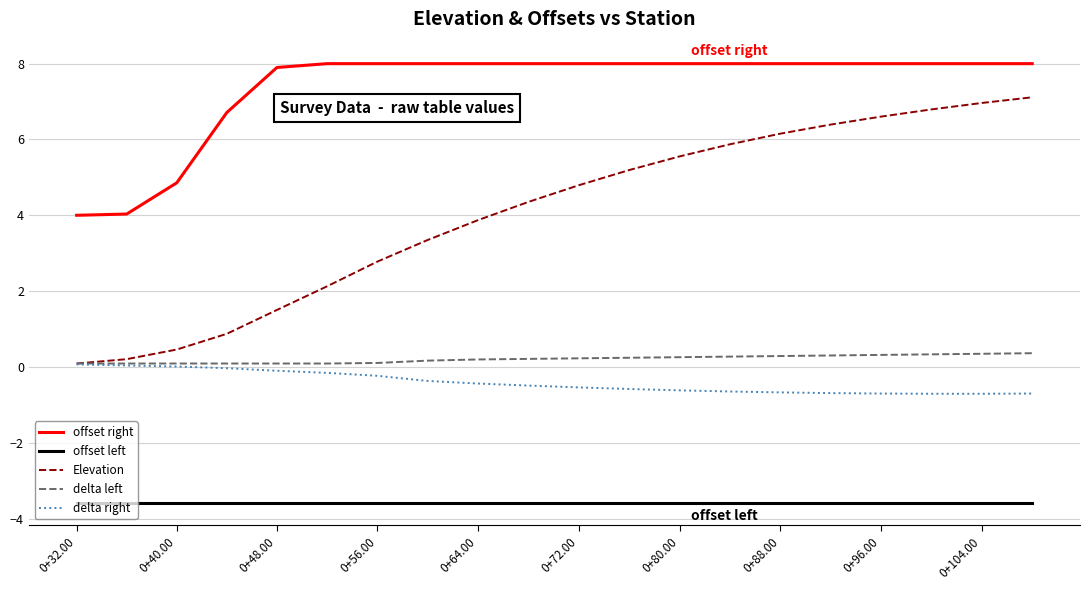

Which series has the largest range (max minus min)?

Elevation